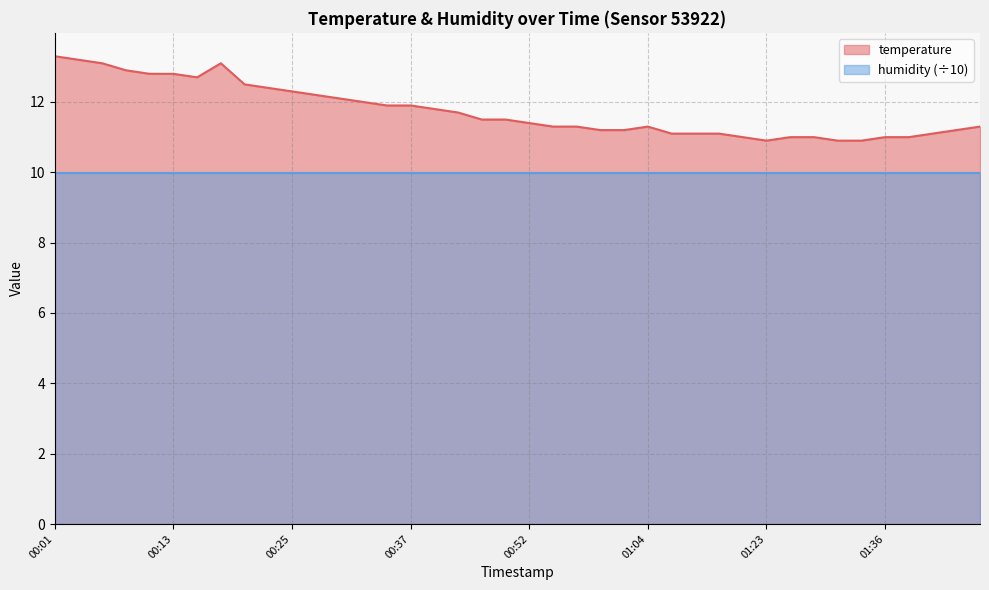

Reading right to left, transcribe all the data shown in this chart.

01:50=11.3	01:47=11.2	01:42=11.1	01:39=11.0	01:36=11.0	01:34=10.9	01:31=10.9	01:29=11.0	01:26=11.0	01:23=10.9	01:17=11.0	01:14=11.1	01:09=11.1	01:07=11.1	01:04=11.3	01:02=11.2	00:59=11.2	00:57=11.3	00:54=11.3	00:52=11.4	00:49=11.5	00:47=11.5	00:42=11.7	00:39=11.8	00:37=11.9	00:35=11.9	00:32=12.0	00:30=12.1	00:27=12.2	00:25=12.3	00:22=12.4	00:20=12.5	00:18=13.1	00:15=12.7	00:13=12.8	00:10=12.8	00:08=12.9	00:05=13.1	00:03=13.2	00:01=13.3